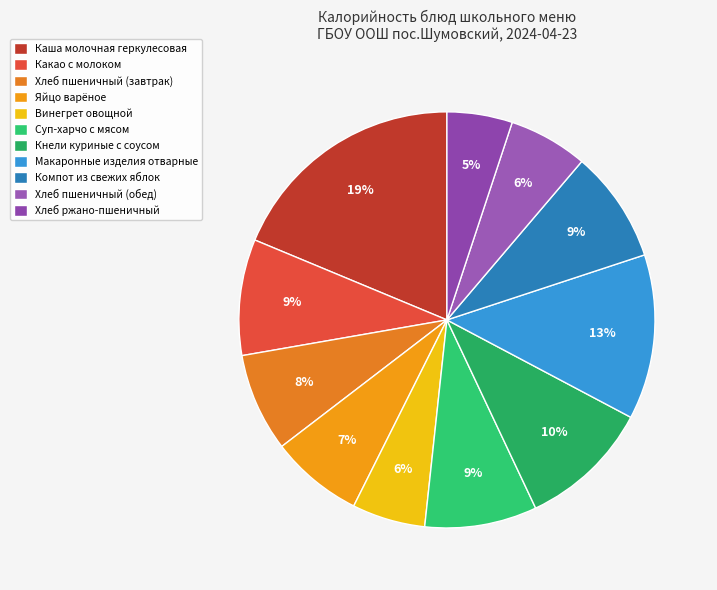

To the nearest percent, what percentage of the pie is Компот из свежих яблок?

9%